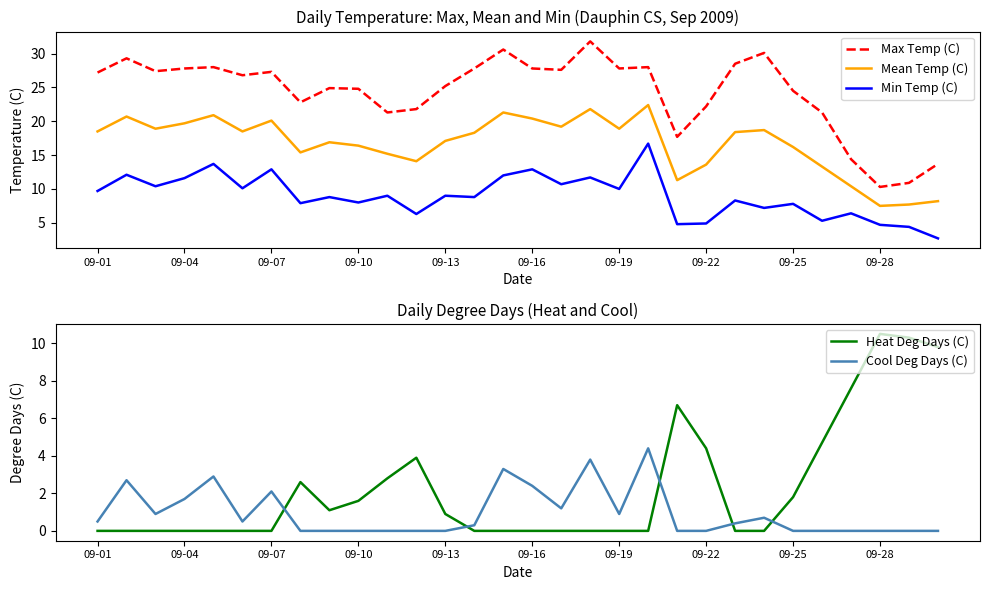

In Heat Deg Days (C), how many points are higher than both neighbors (excluding endpoints)?

4